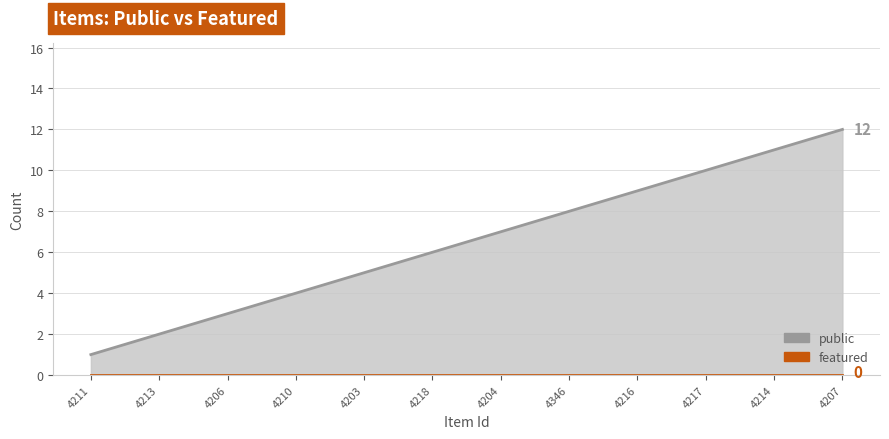

True or false: featured and public cross at least once.

False